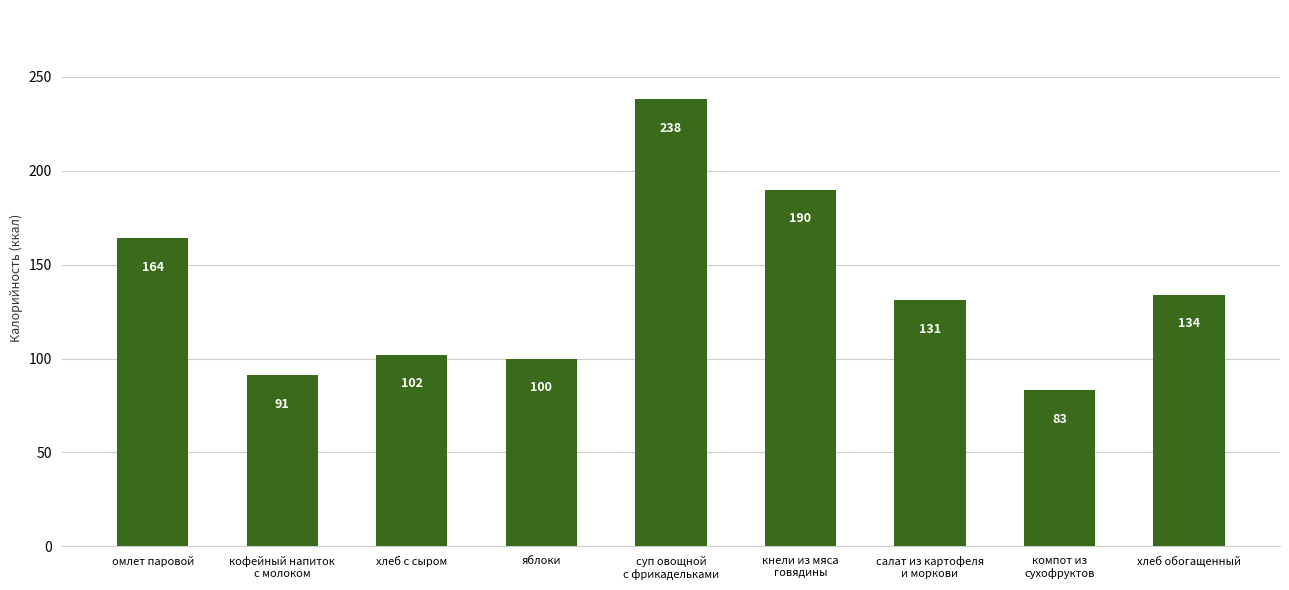

Reading left to right, extract all data points from this chart.

164	91	102	100	238	190	131	83	134